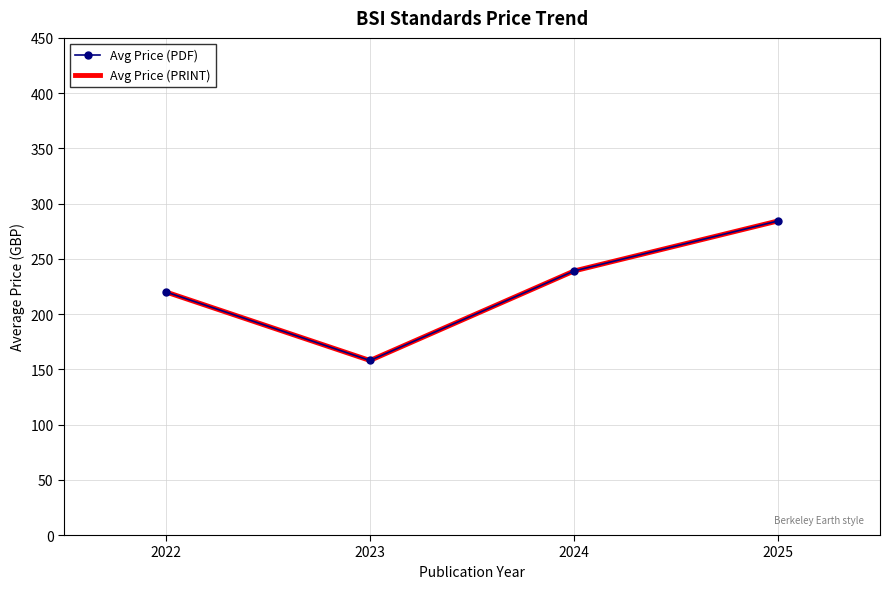

Between 2023 and 2024, which series saw the biggest shift?

Avg Price (PDF)